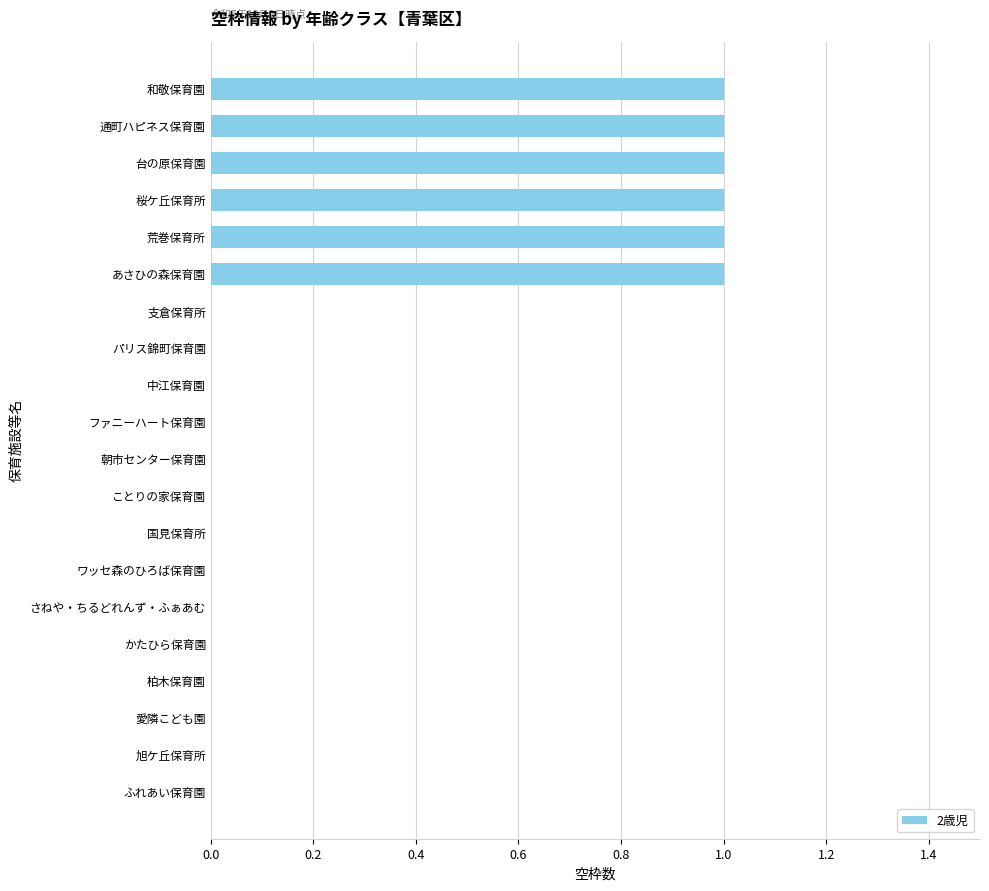

What is the change in value from かたひら保育園 to 桜ケ丘保育所?

+1